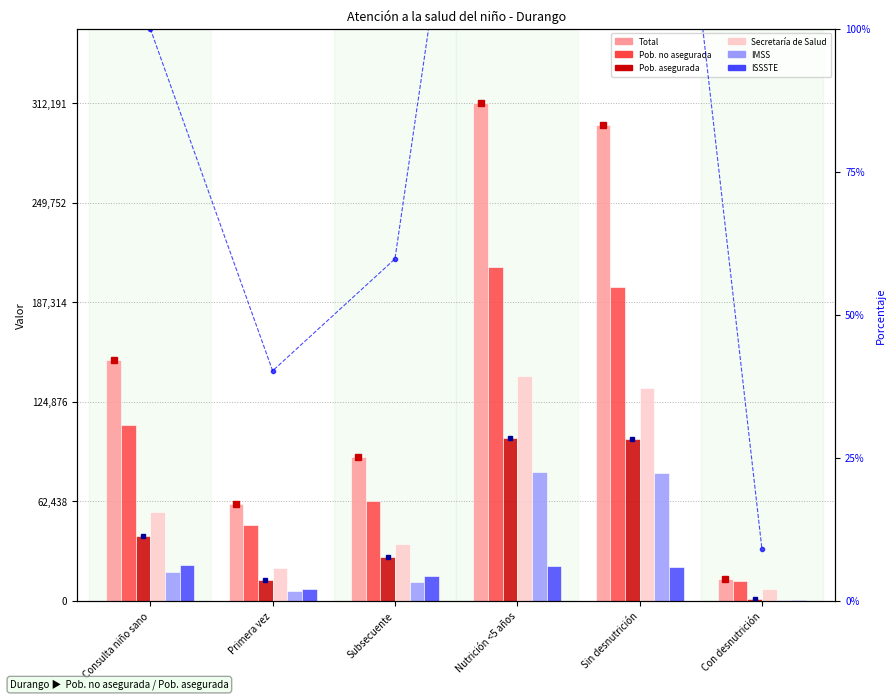

At which category does the chart reach its minimum across all series?

Con desnutrición